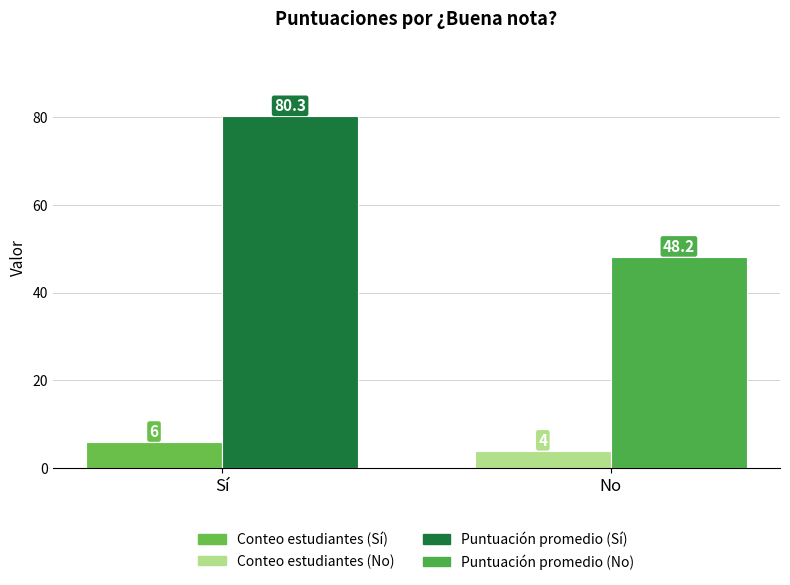

At which category is the sum across all series the highest?

Sí